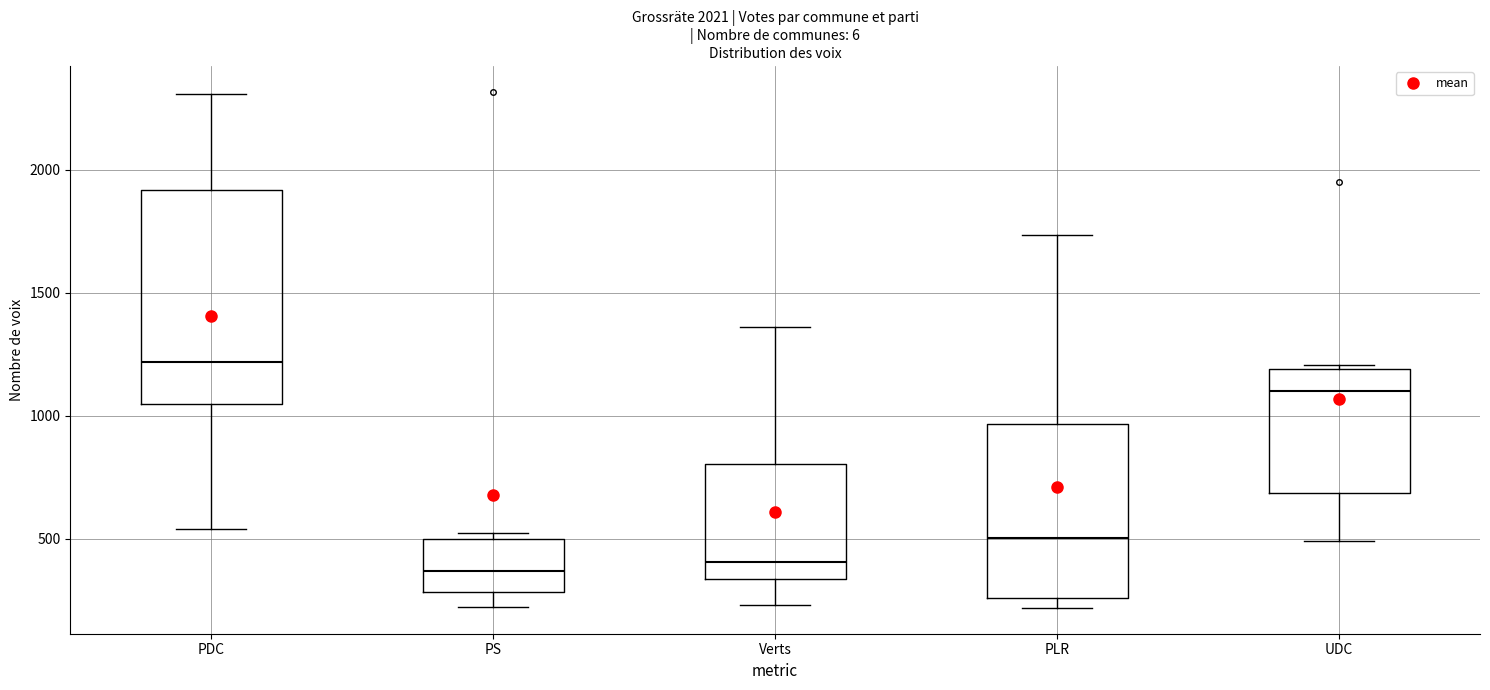

Reading left to right, read every box against the y-axis: the position of its median line, the range the box covers, and the ends of its whiskers. The values are not printed on the chart, so give them approximately, as read against the axis.

PDC: median 1200, box 1050 to 1900, whiskers 550 to 2300
PS: median 350, box 300 to 500, whiskers 200 to 550
Verts: median 400, box 350 to 800, whiskers 250 to 1350
PLR: median 500, box 250 to 950, whiskers 200 to 1750
UDC: median 1100, box 700 to 1200, whiskers 500 to 1200 (just above the box's upper edge)